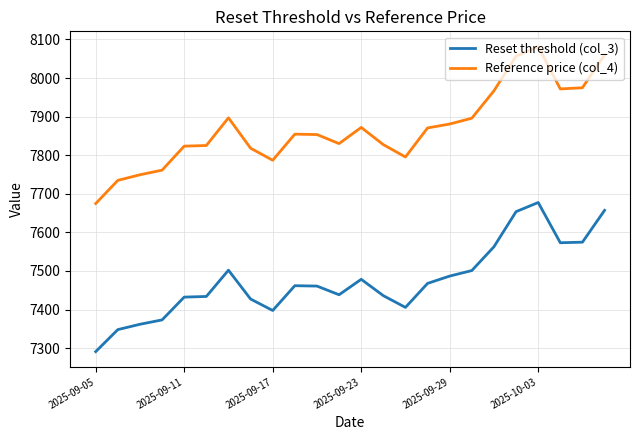

Which series has the largest total across all categories?

Reference price (col_4)